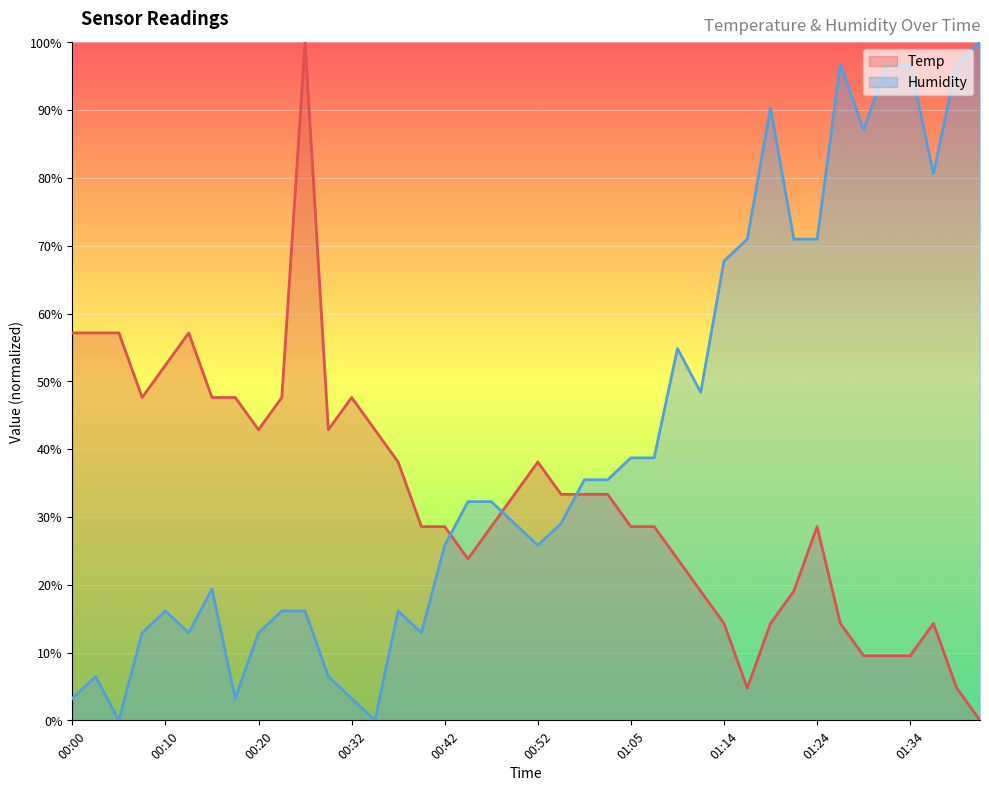

How many values in Temp are above zero?

39